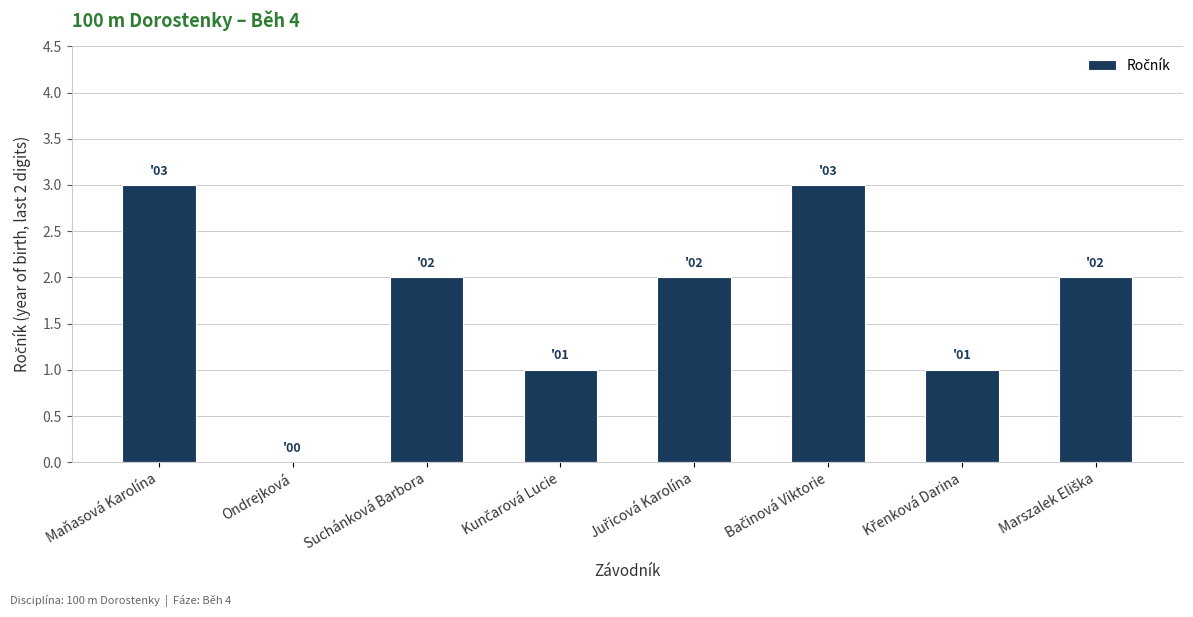

Is it true that the value at Maňasová Karolína is 3?

True